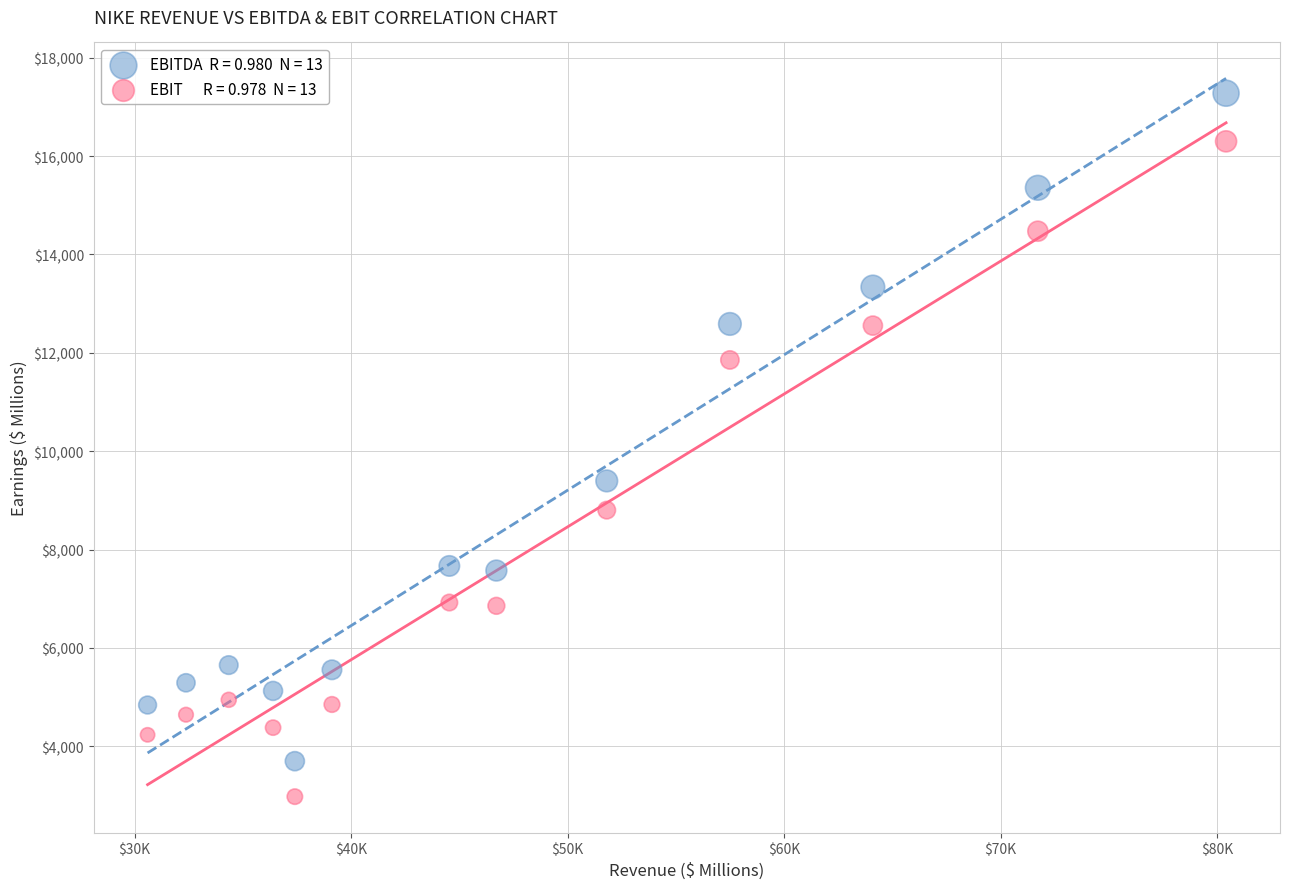

Across all series, what Y value is closest to 10127?

9396.0